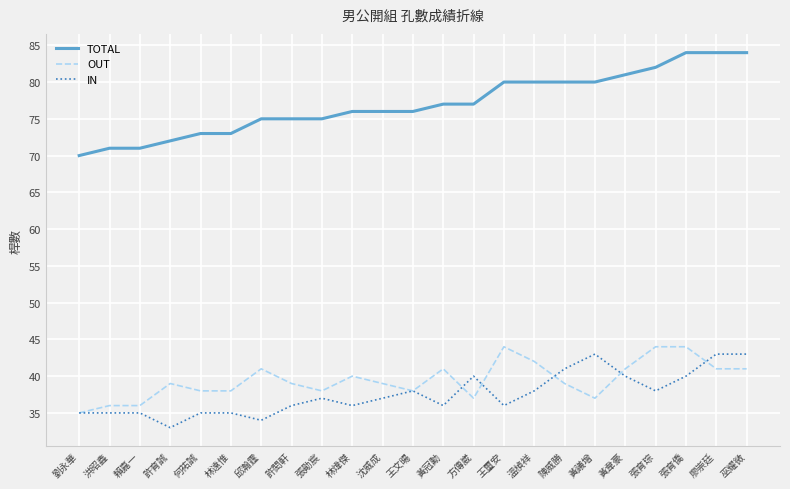

Is it true that OUT equals 18 at 張勛宸?

False